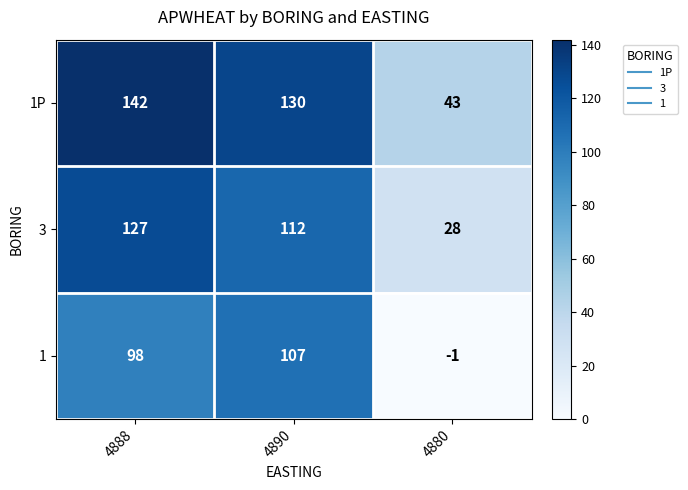

Reading right to left, list all the values displayed in this chart.

1P: 4880=43	4890=130	4888=142
3: 4880=28	4890=112	4888=127
1: 4880=-1	4890=107	4888=98